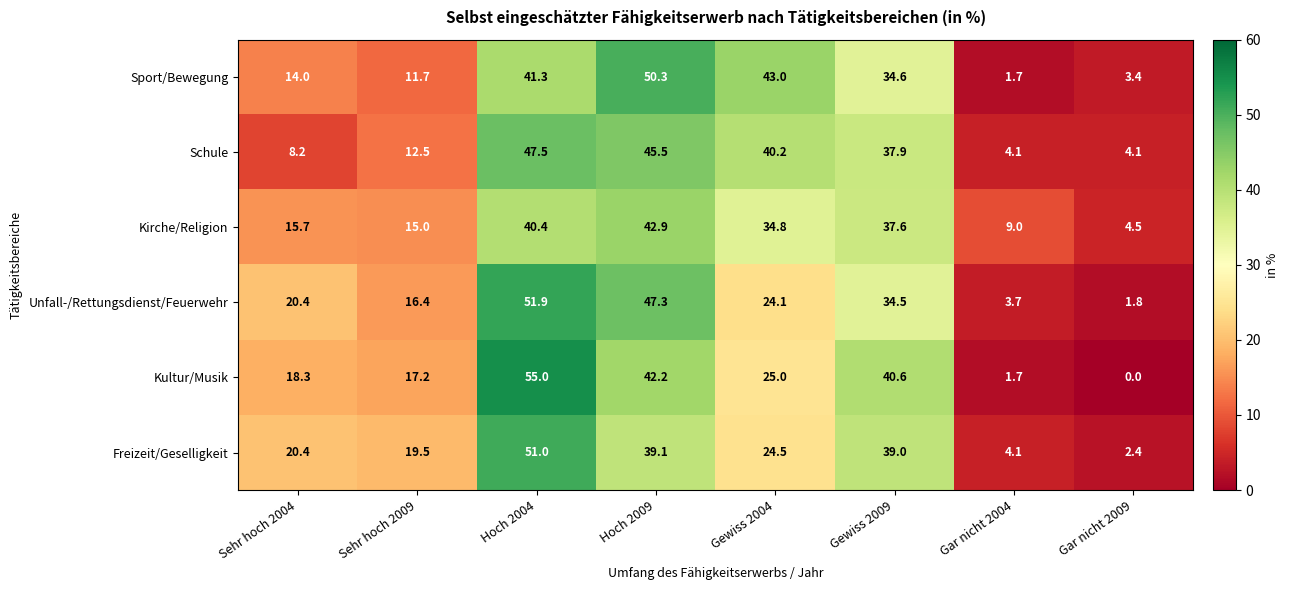

Which label corresponds to the largest value in the chart?

Hoch 2004